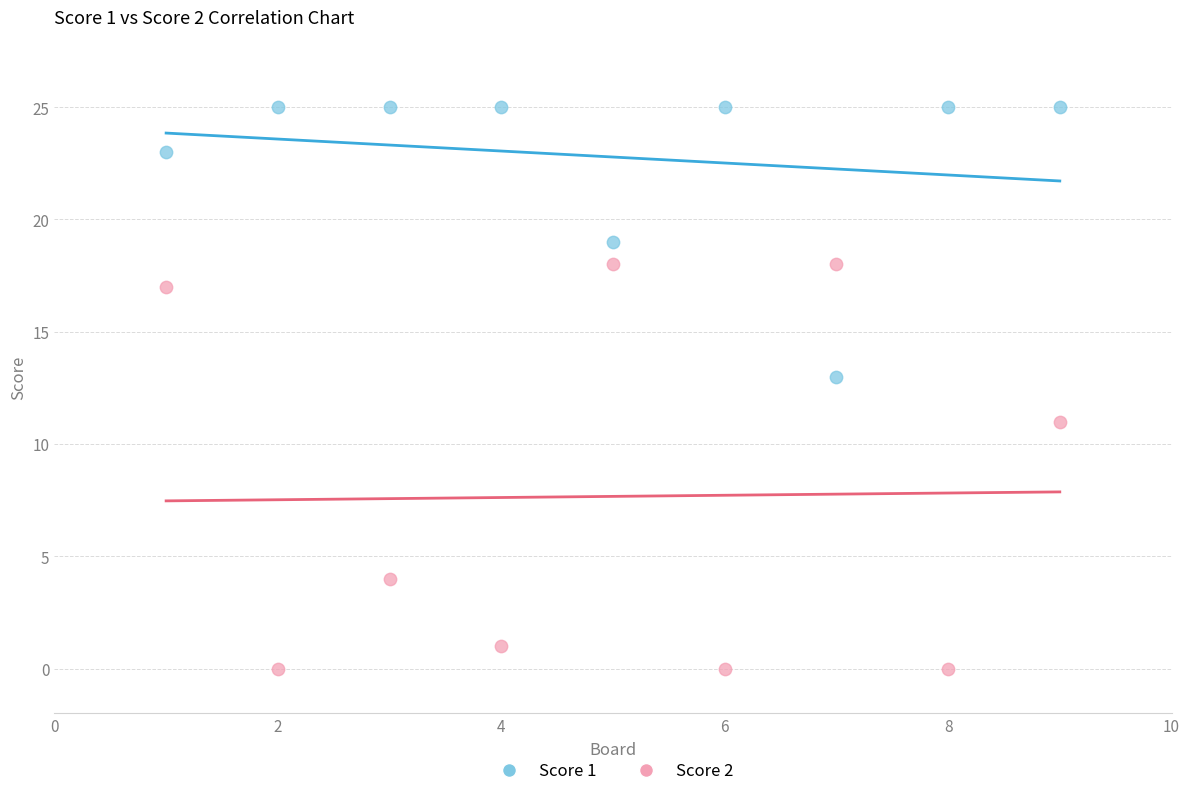

Across all data points, what is the range of X values (max minus min)?

8